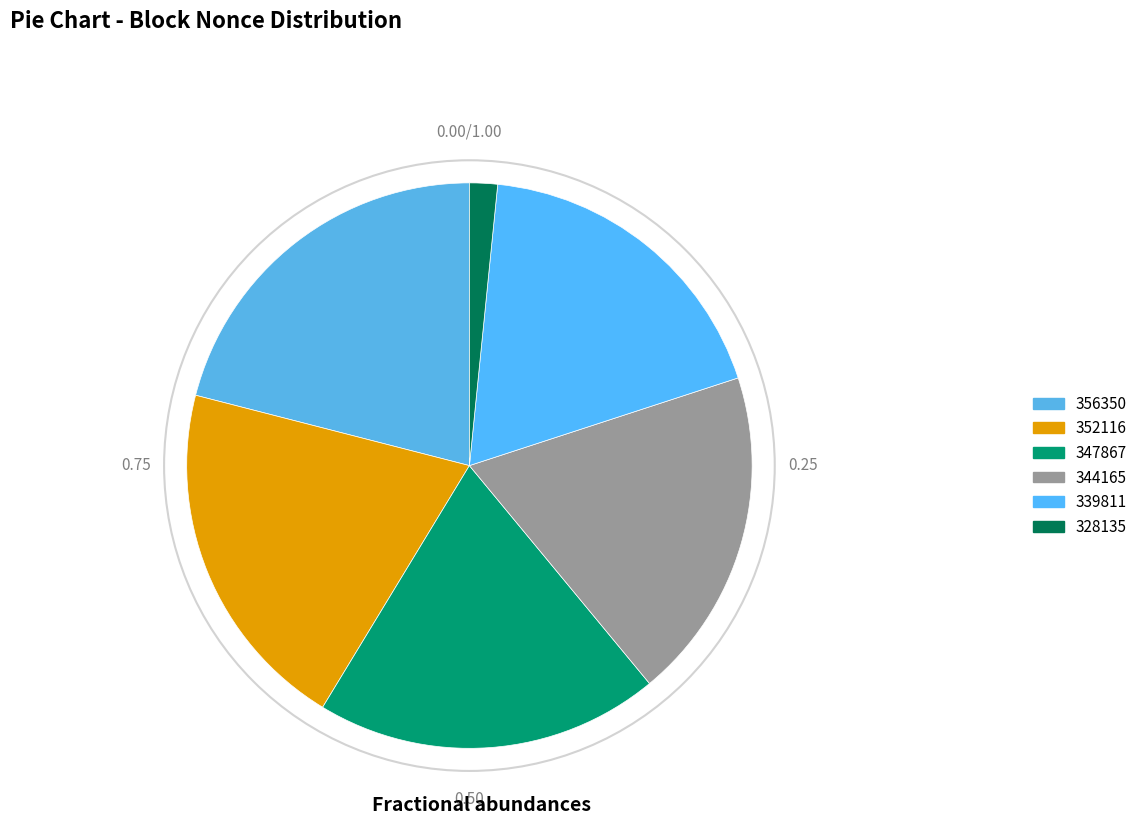

How many slices are in this pie chart?

6